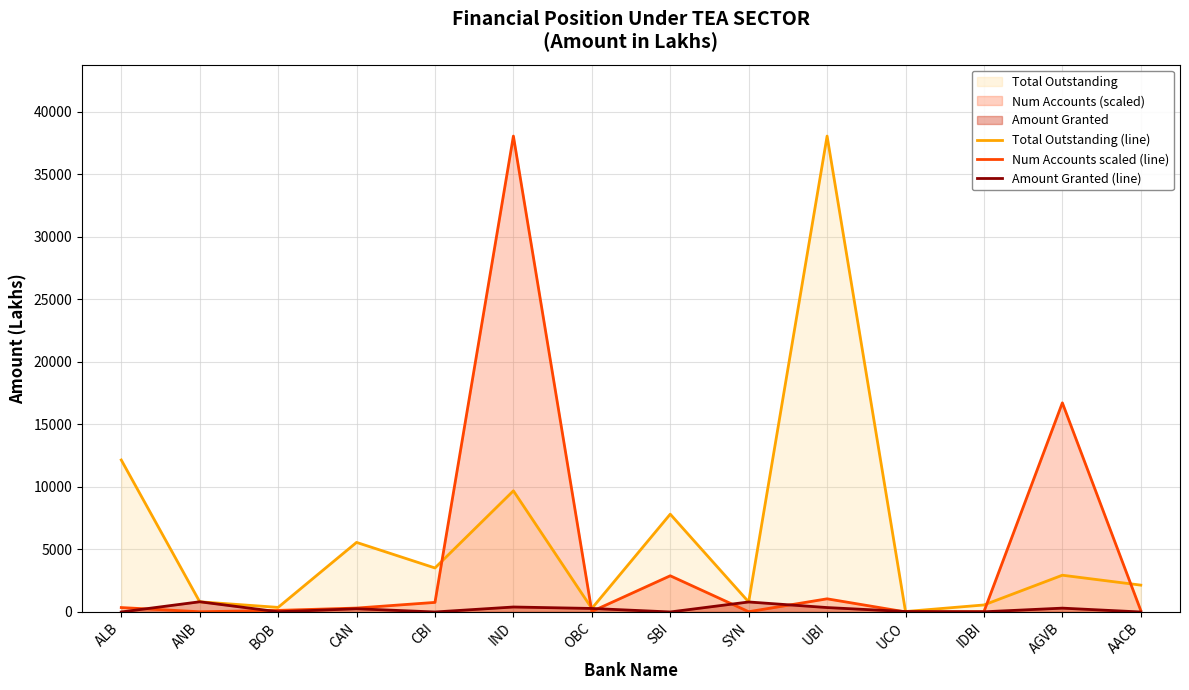

What is the sum of the Total Outstanding (line) values at CAN and UBI?

43619.0